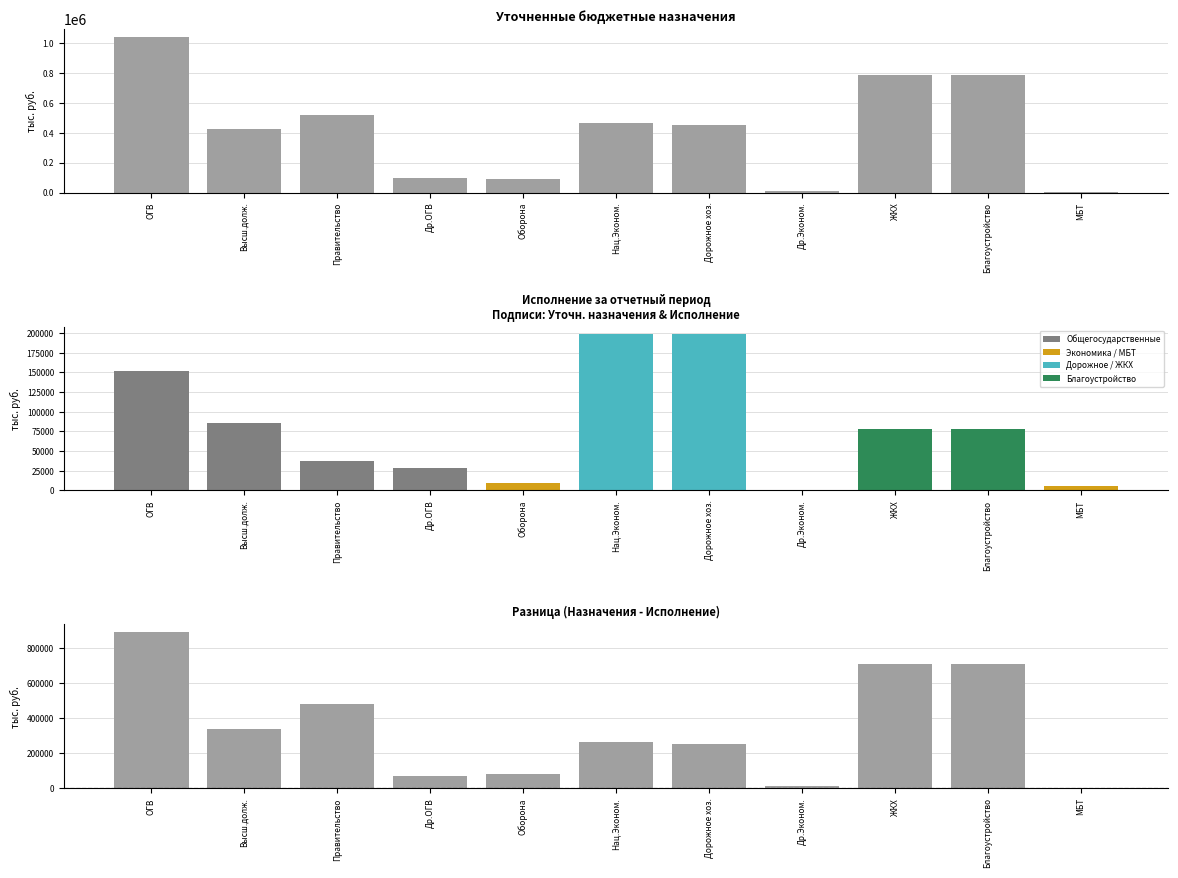

Reading right to left, what are all the values shown in this chart?

Уточненные бюджетные назначения: 5500.0	786671.2	786671.2	12000.0	451044.6	463044.6	92100.0	97705.2	521020.6	424700.0	1043425.8
Исполнение за отчетный период: 5500.0	77700.8	77700.8	0.0	198348.1	198348.1	8889.3	28293.2	37464.2	86095.9	151853.3
Разница (Назначения - Исполнение): 0.0	708970.4	708970.4	12000.0	252696.5	264696.5	83210.7	69412.0	483556.4	338604.1	891572.5